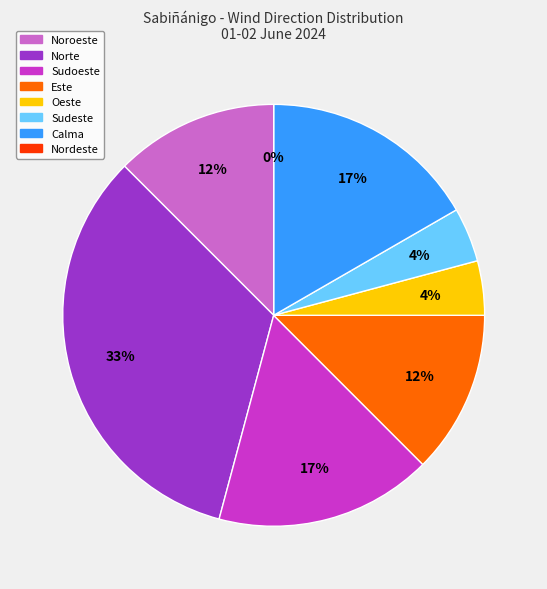

Is the sum of Nordeste and Norte greater than half?

No